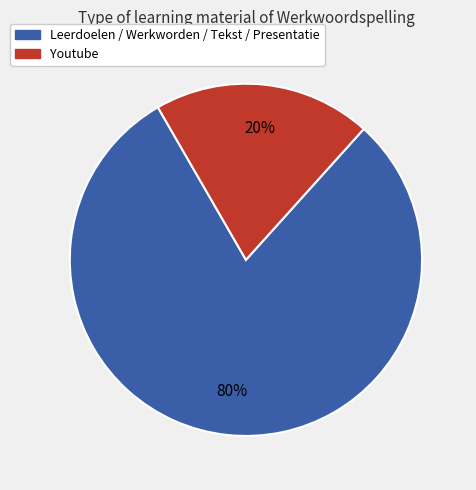

To the nearest percent, what is the difference between the largest and smallest slice percentages?

60%